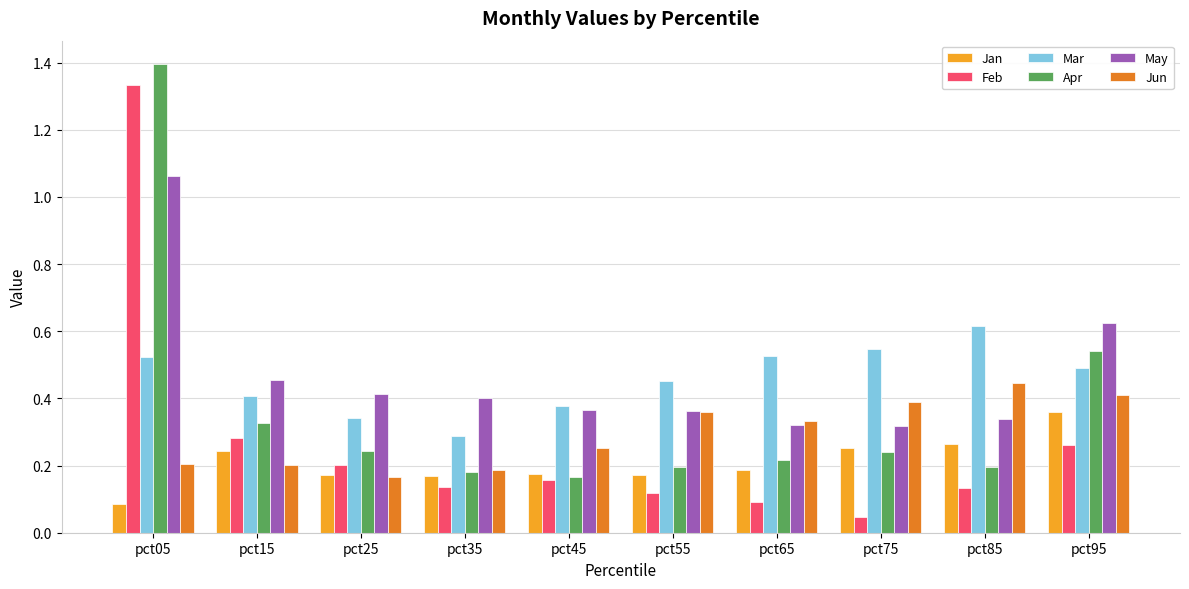

Does the chart contain stacked bars?

No